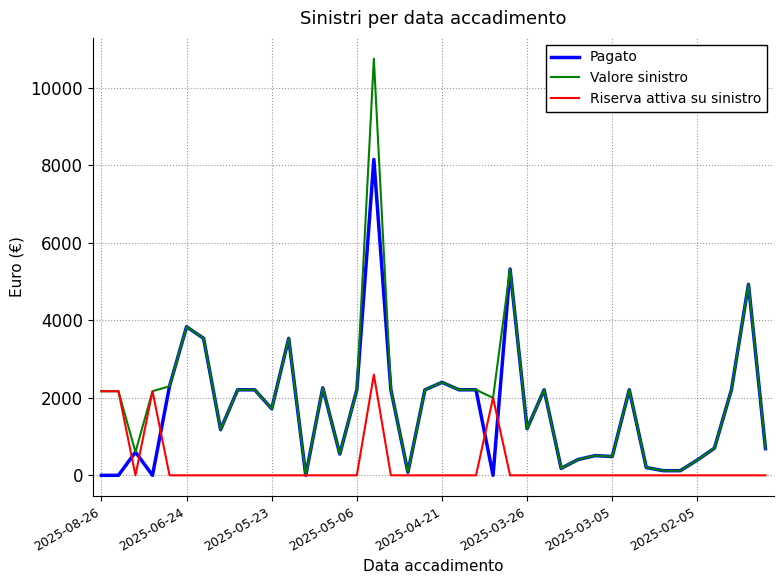

Does the chart have visible grid lines?

Yes